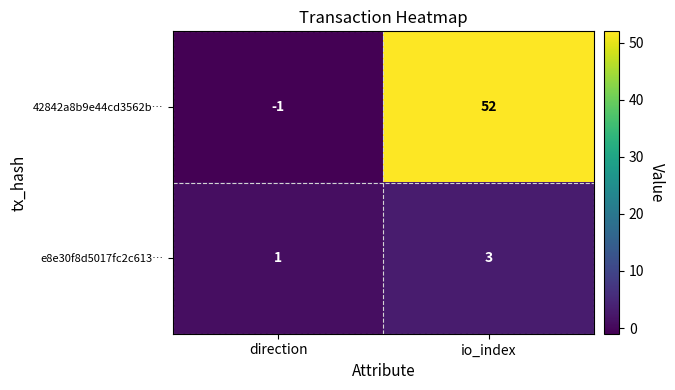

Which series changed the most between direction and io_index?

42842a8b9e44cd3562b…